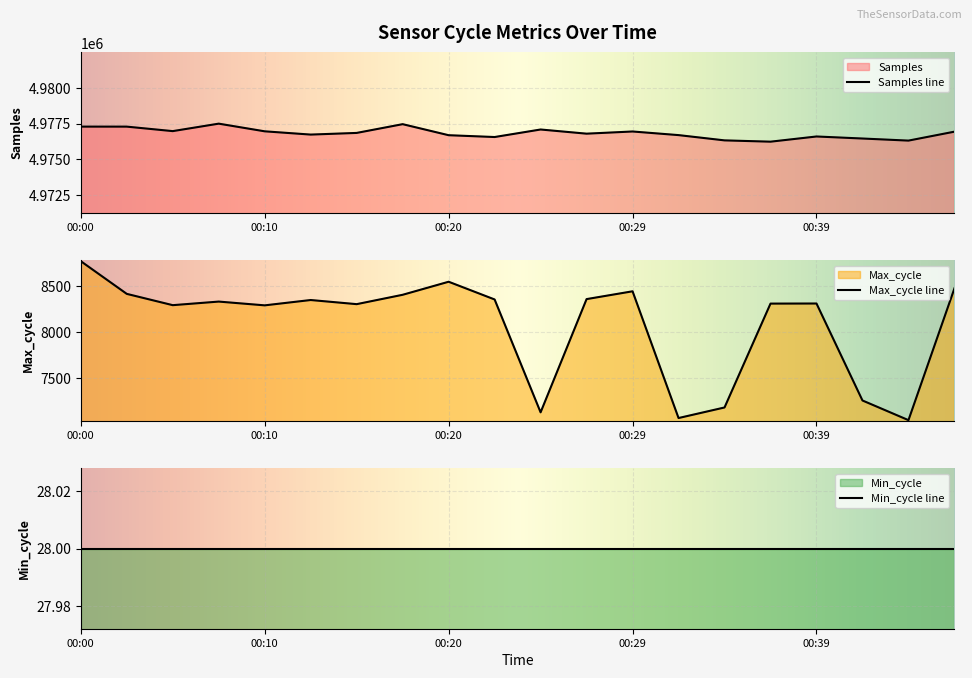

What is the maximum value for Samples line?

4977494